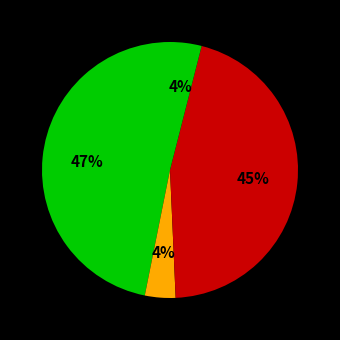

Does any single category account for the majority?

No